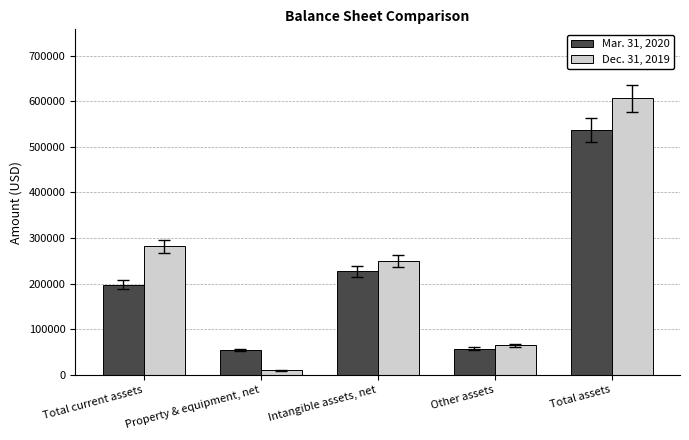

How many bars are there in total?

10